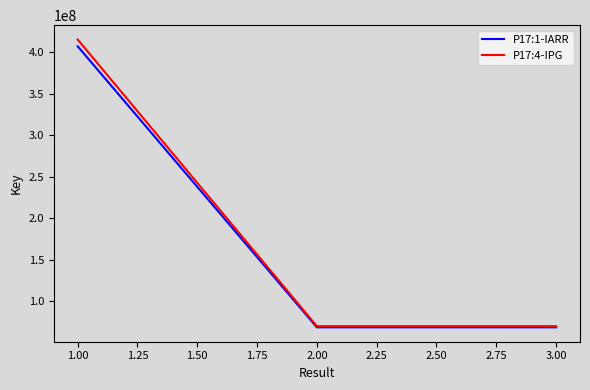

At how many categories does at least one series exceed 279915689?

1